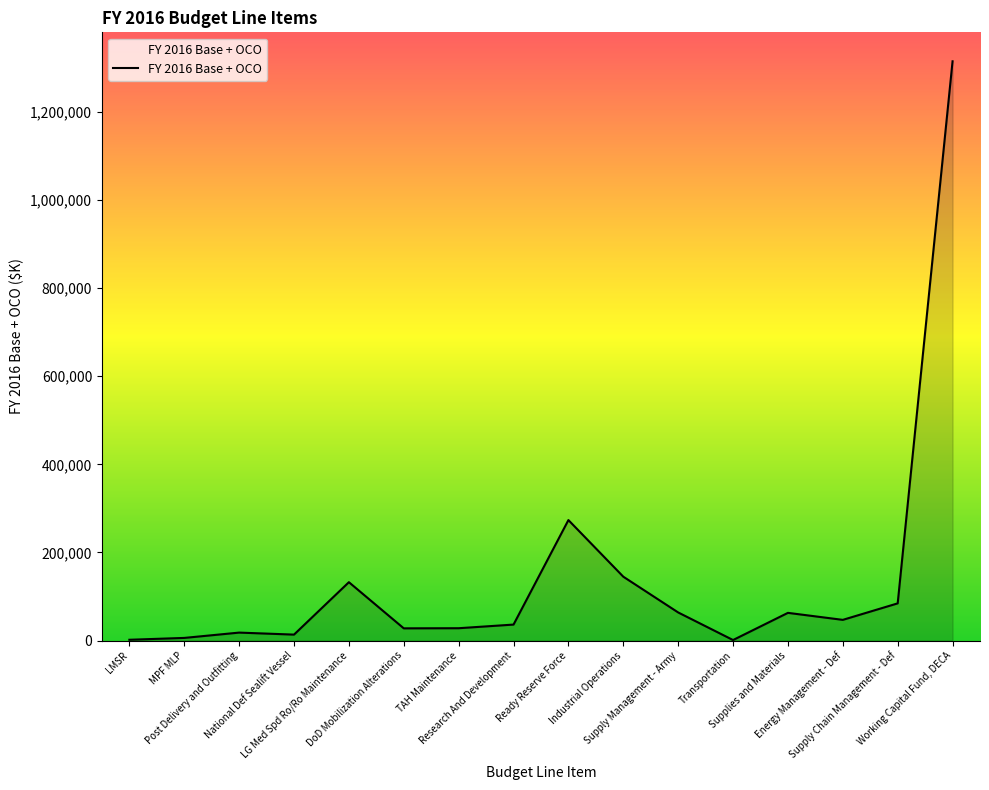

What is the sum of all values?

2256605